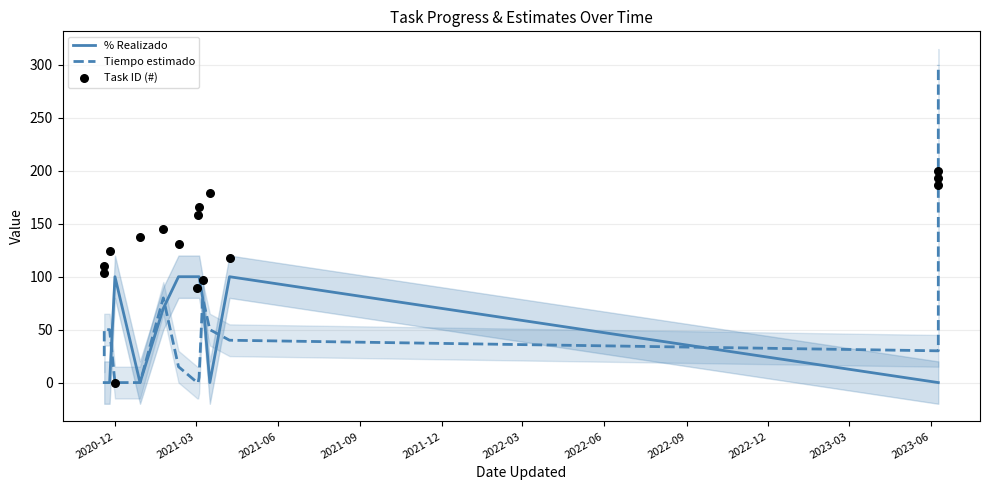

At how many categories does at least one series exceed 225?

1